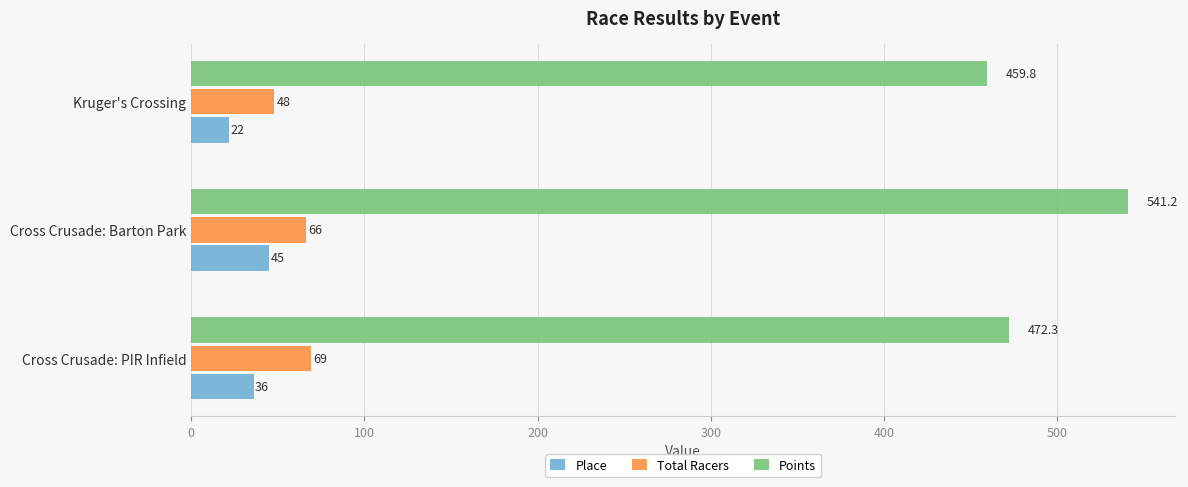

What is the maximum value shown in the chart?

541.2